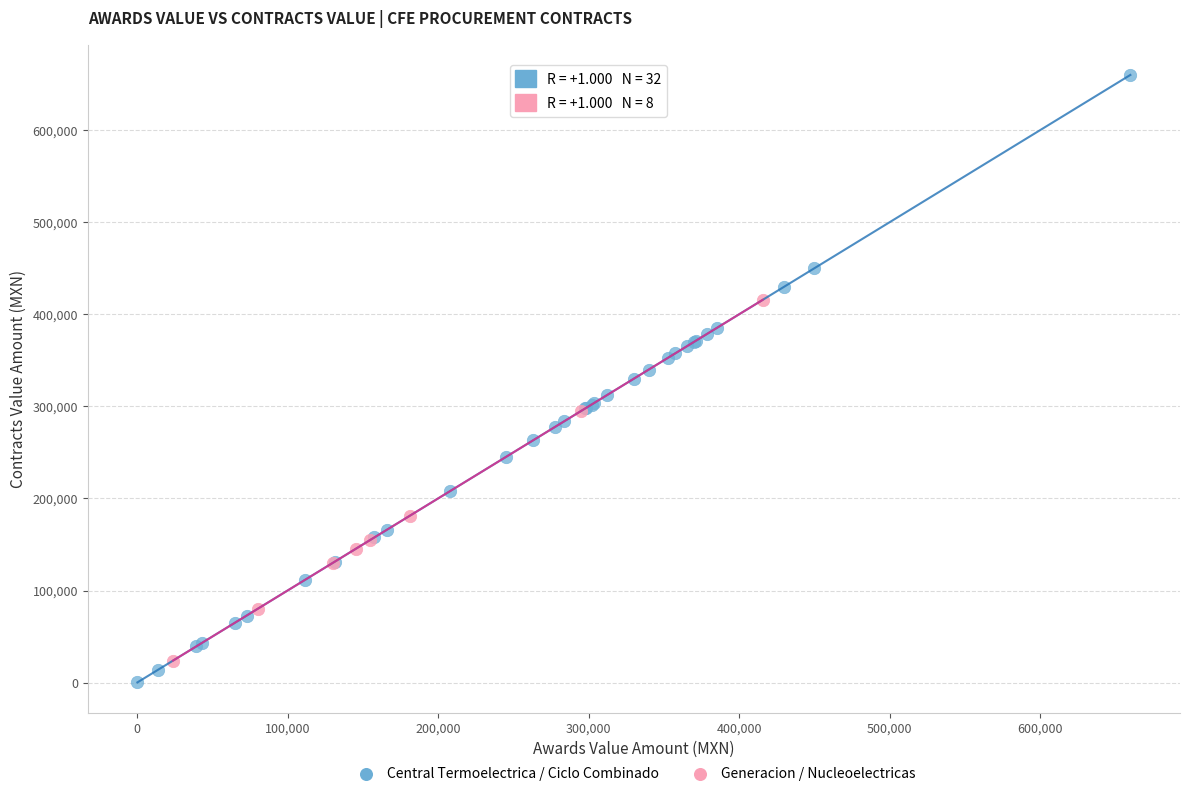

Which series reaches the maximum Y coordinate?

Central Termoelectrica / Ciclo Combinado